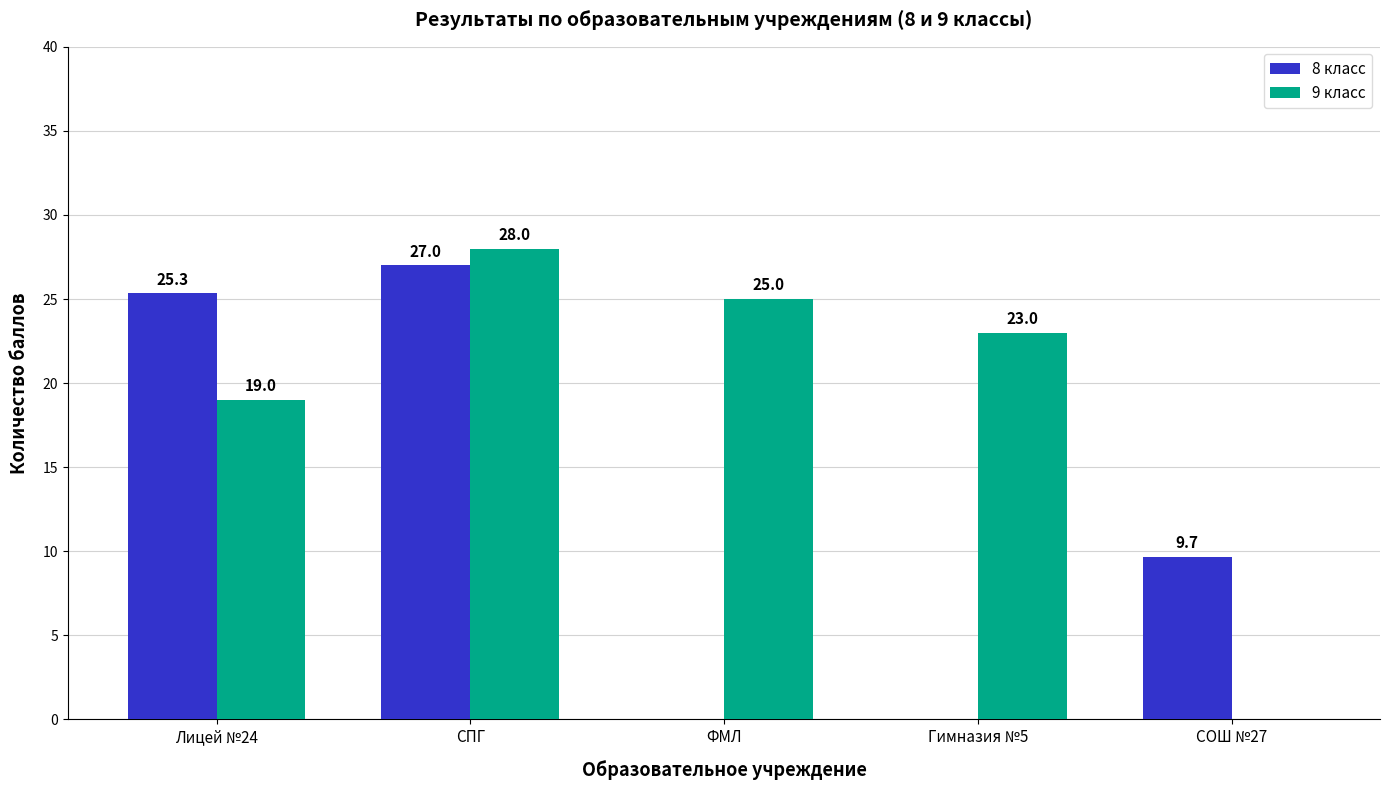

What are all the series names shown in the legend?

8 класс, 9 класс